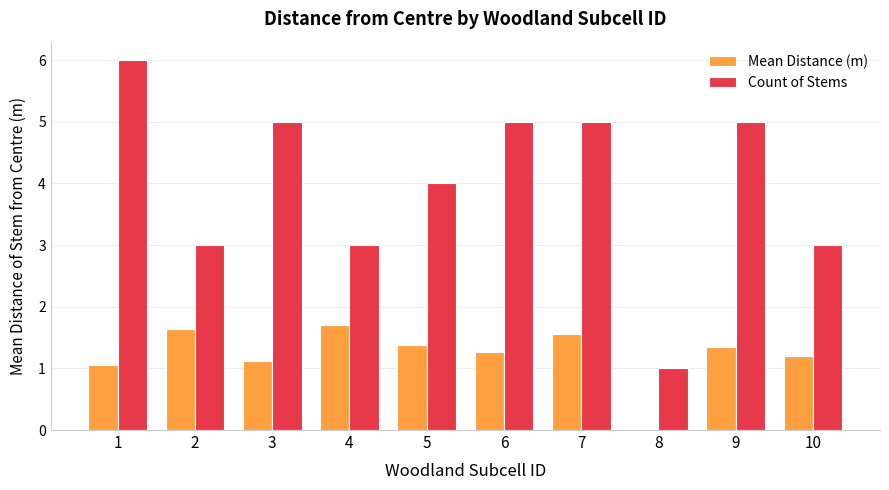

True or false: Count of Stems has a value of 1.8 at 8.

False